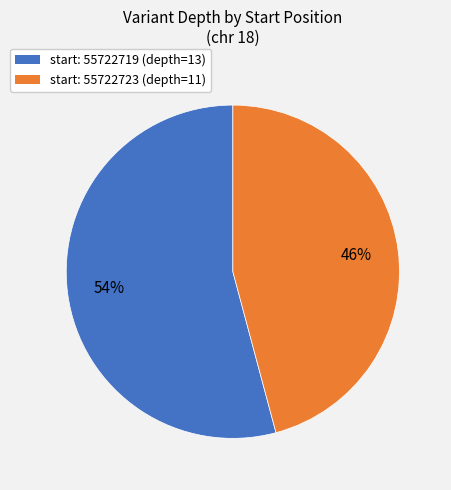

How many slices are in this pie chart?

2